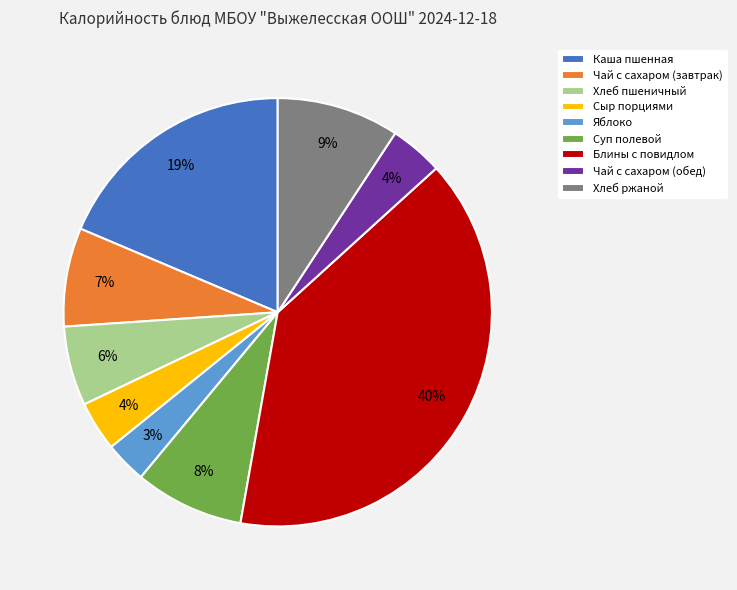

What is the ratio of the value at Яблоко to the value at Суп полевой?

0.4